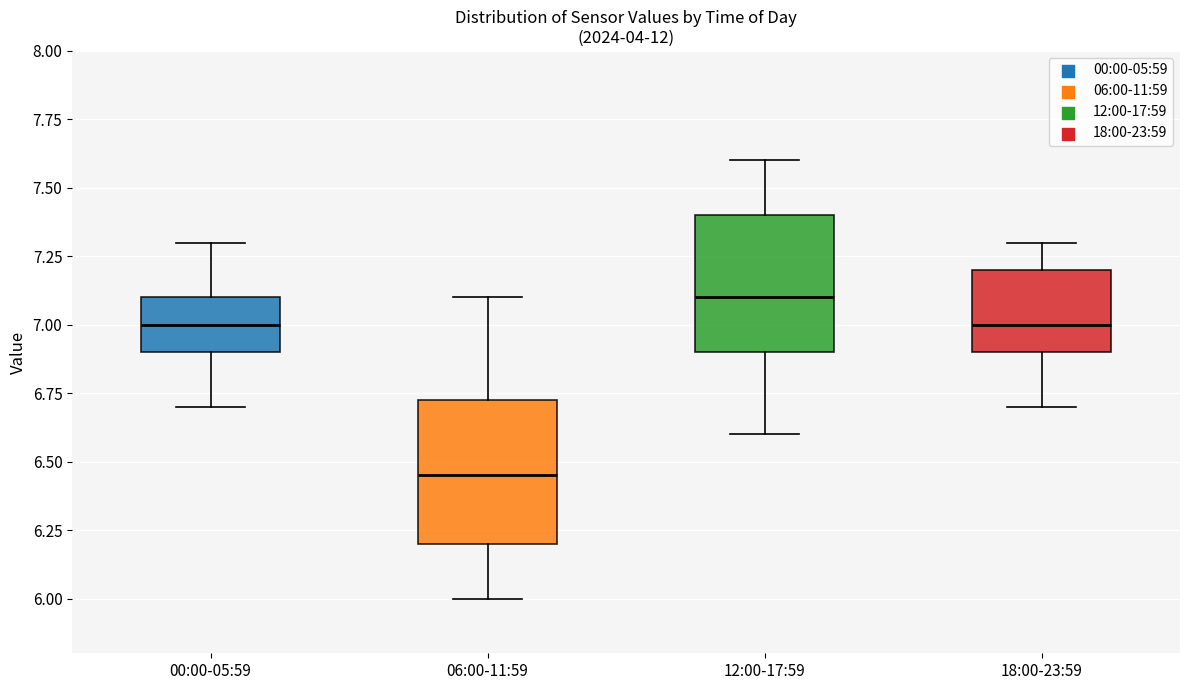

Reading left to right, transcribe this box plot: for each box, give where its median line is, the range the box spans, and where its two whiskers end, as read against the y-axis. The values are not printed on the chart, so give them approximately, as read against the axis.

00:00-05:59: median 7.00, box 6.90 to 7.10, whiskers 6.70 to 7.30
06:00-11:59: median 6.45, box 6.20 to 6.75, whiskers 6.00 to 7.10
12:00-17:59: median 7.10, box 6.90 to 7.40, whiskers 6.60 to 7.60
18:00-23:59: median 7.00, box 6.90 to 7.20, whiskers 6.70 to 7.30